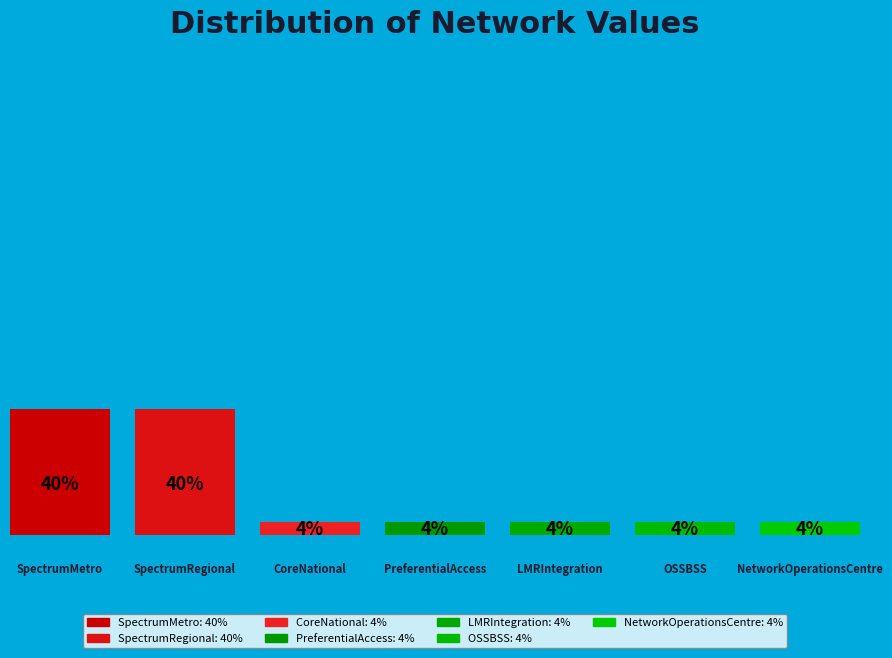

Is there any slice that represents more than half of the pie?

No